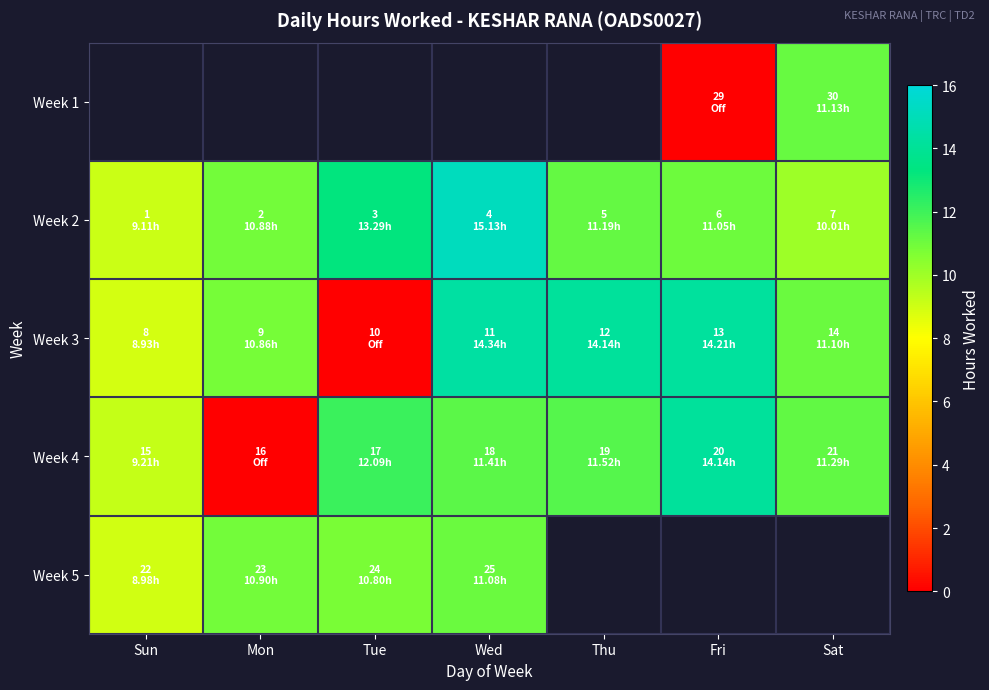

At which label does Week 2 first exceed 11?

Tue